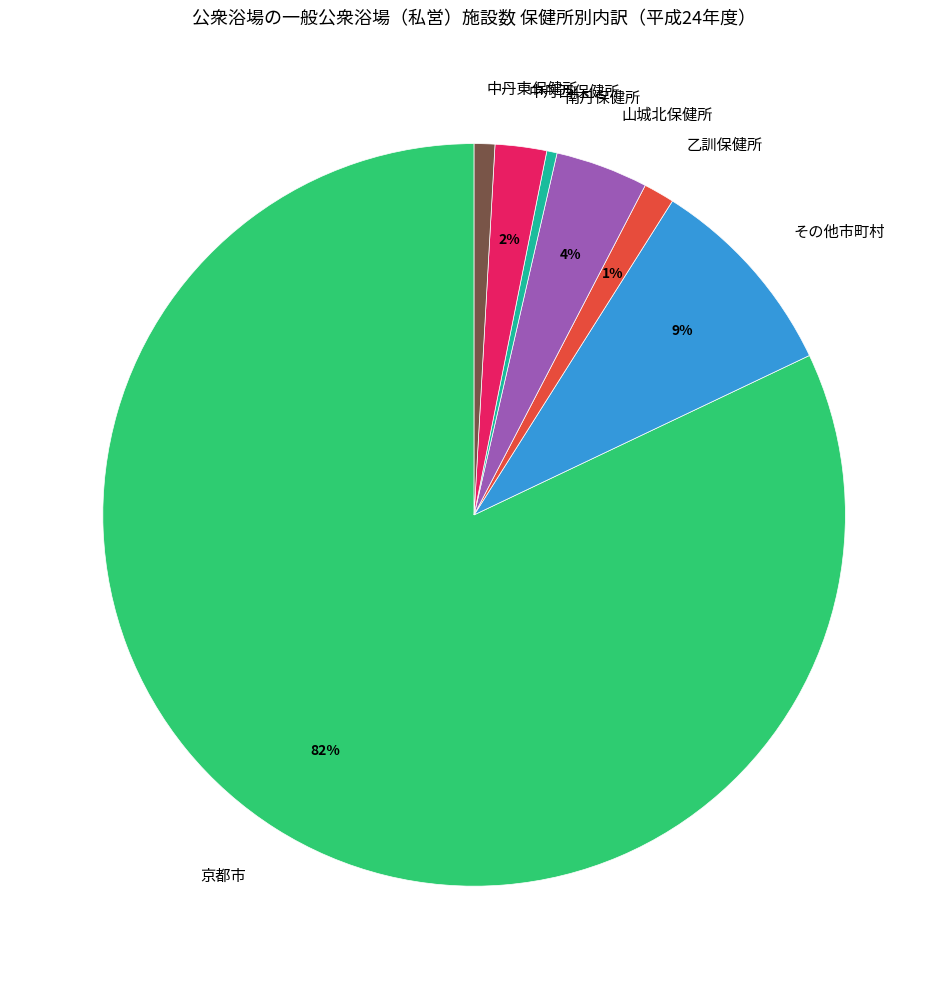

How many segments does this pie chart have?

7